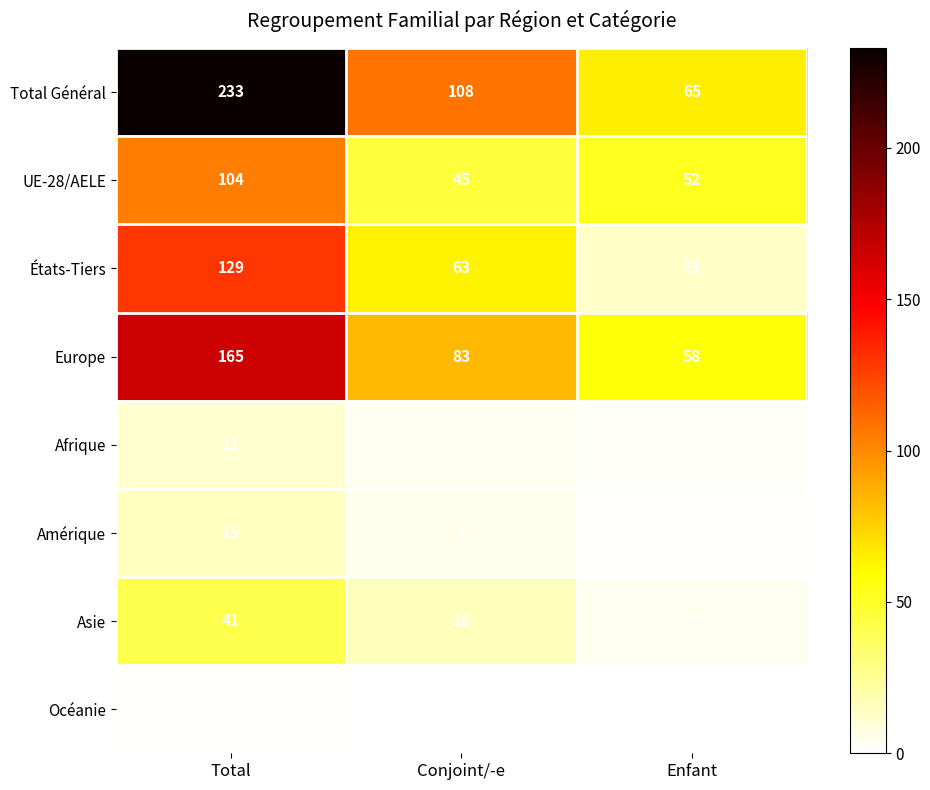

How many categories are shown in the chart?

3